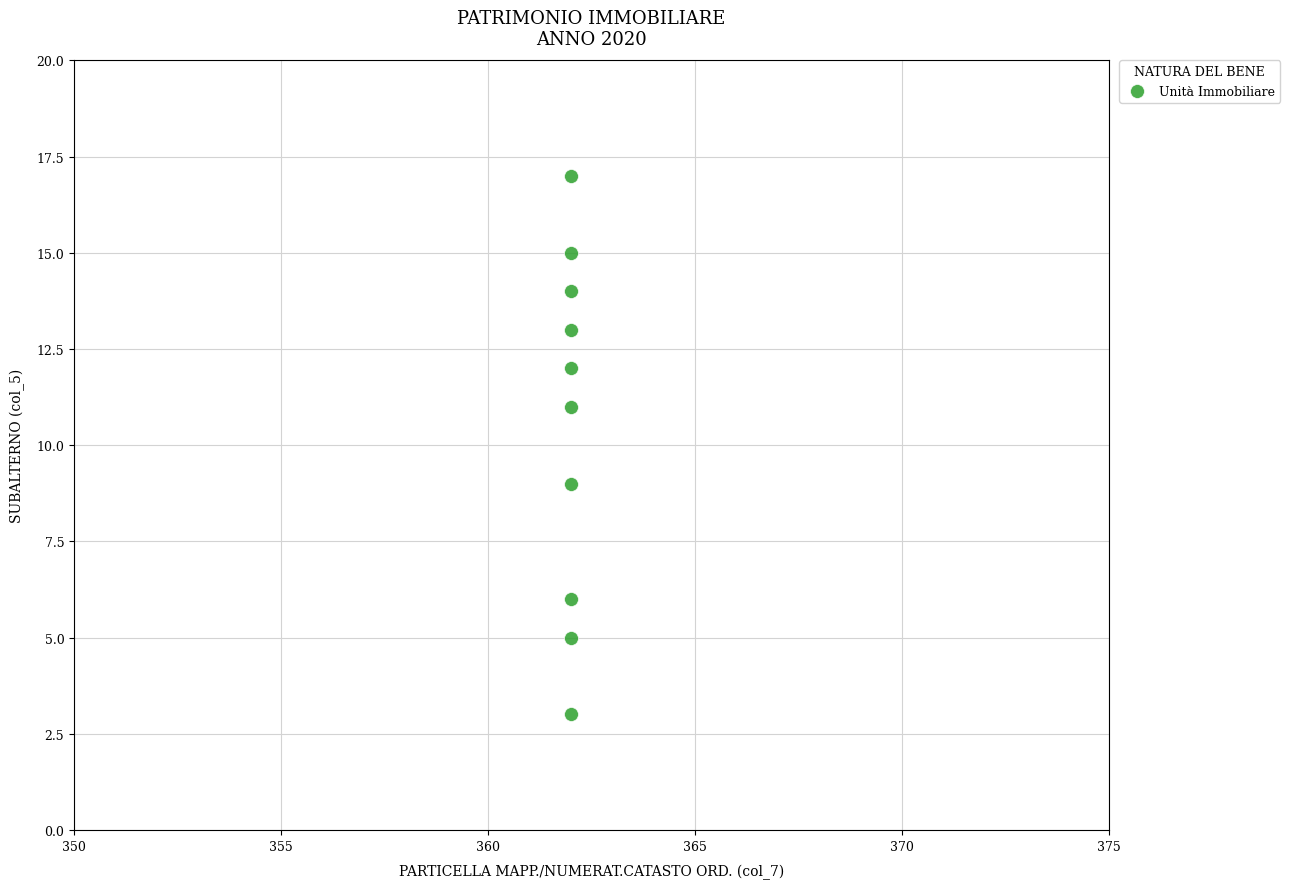

What is the range of Y values (max minus min)?

14